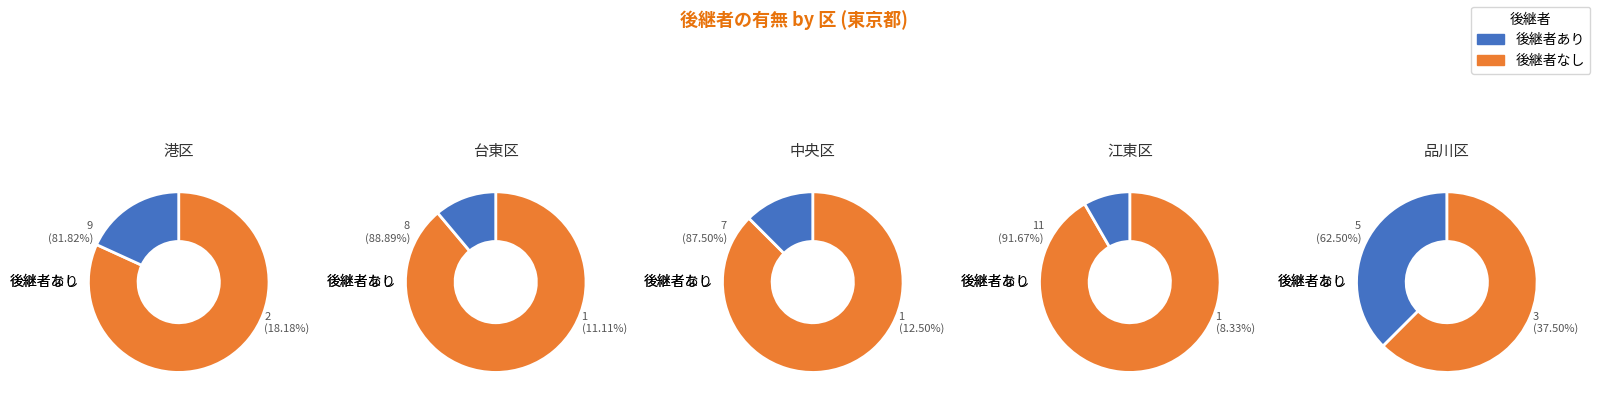

What is the difference between the highest and lowest values at 品川区?

2